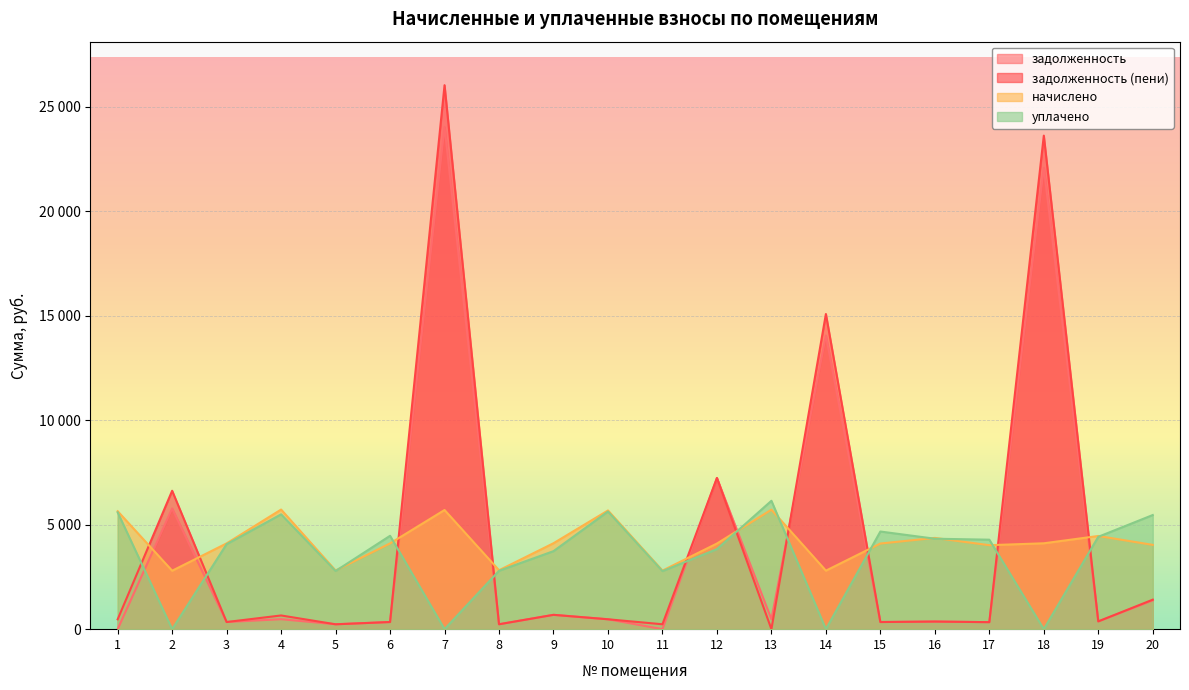

How many lines are shown in the chart?

4